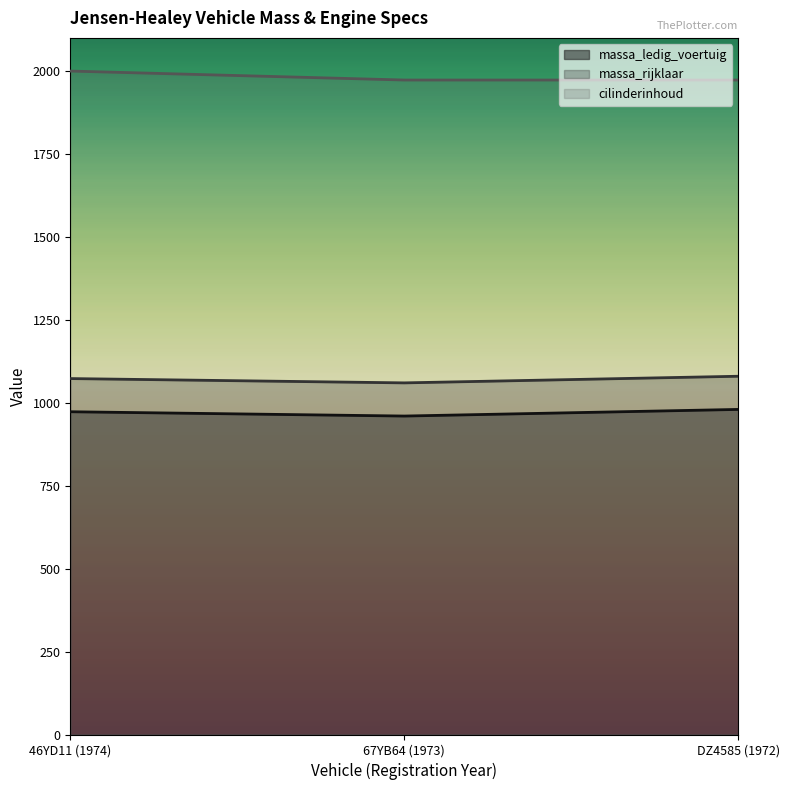

What is the sum of all cilinderinhoud values?

5946